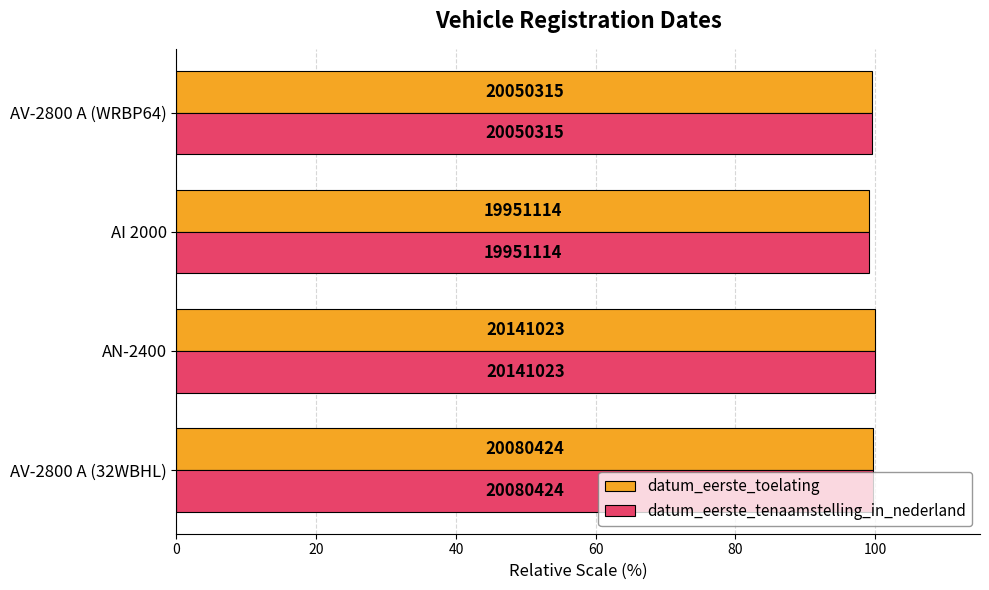

What are all the series names shown in the legend?

datum_eerste_toelating, datum_eerste_tenaamstelling_in_nederland